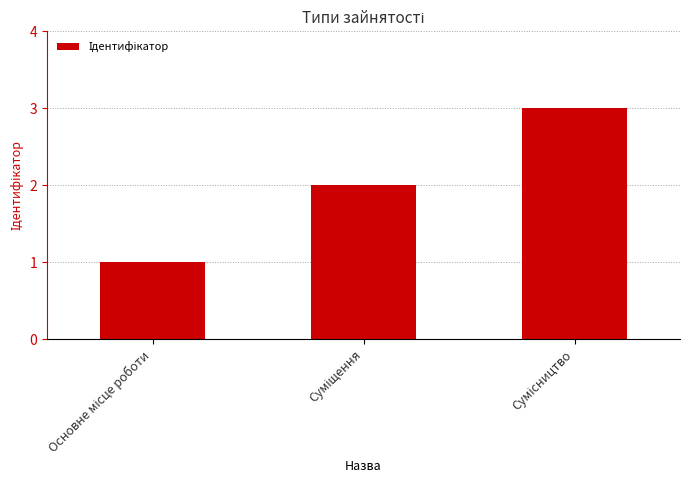

What is the sum of all values?

6